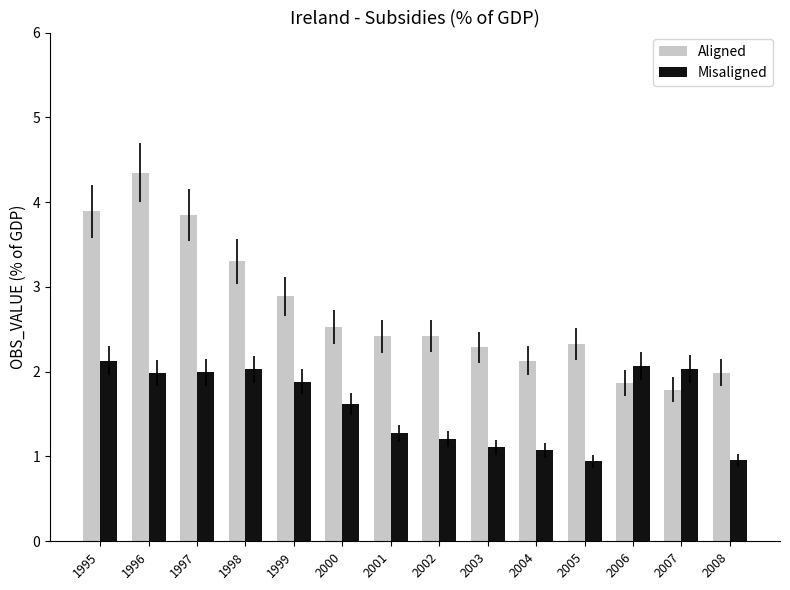

What is the average value of the Misaligned series?

1.6